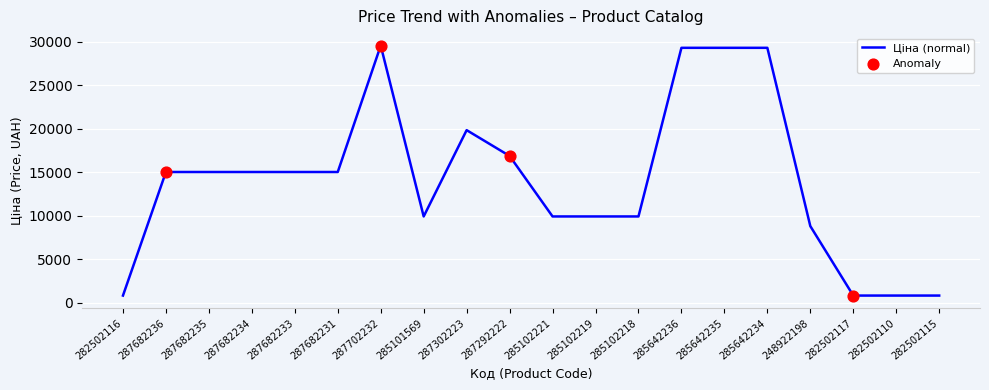

What is the ratio of the value at 287302223 to the value at 285101569?

2.0